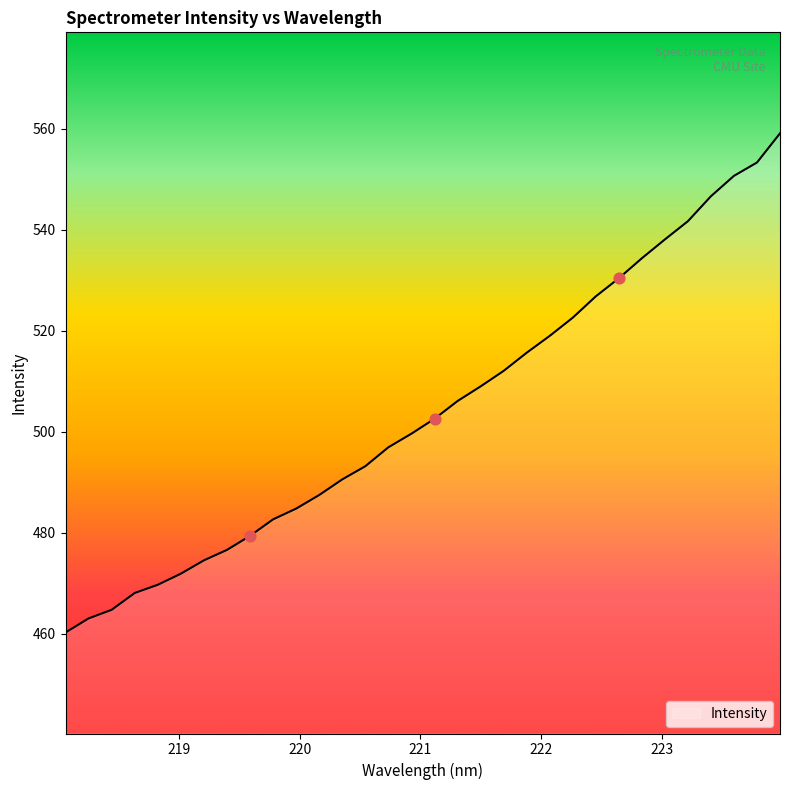

What is the minimum value shown in the chart?

460.2